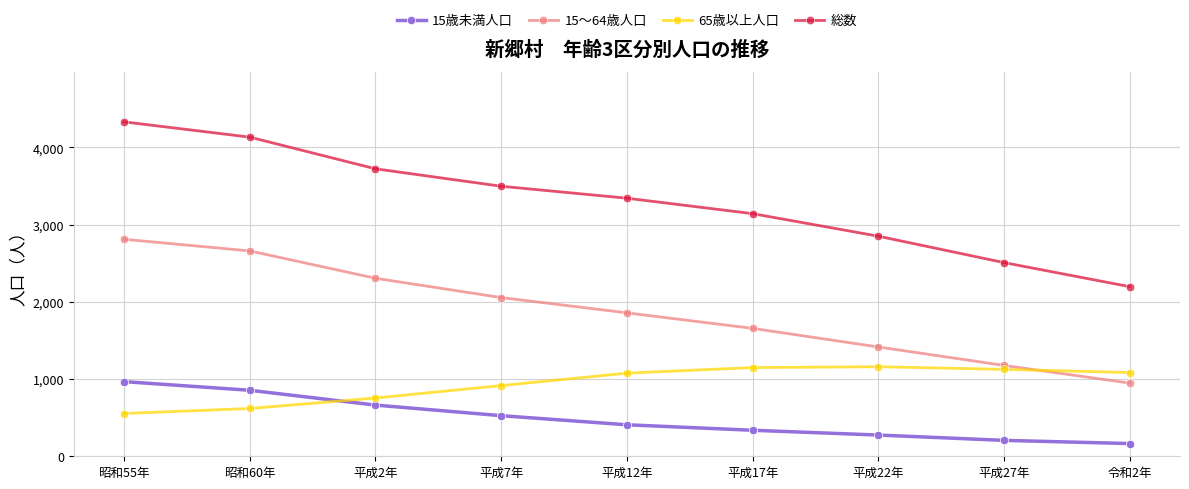

What is the difference between the highest and lowest values at 昭和60年?

3515